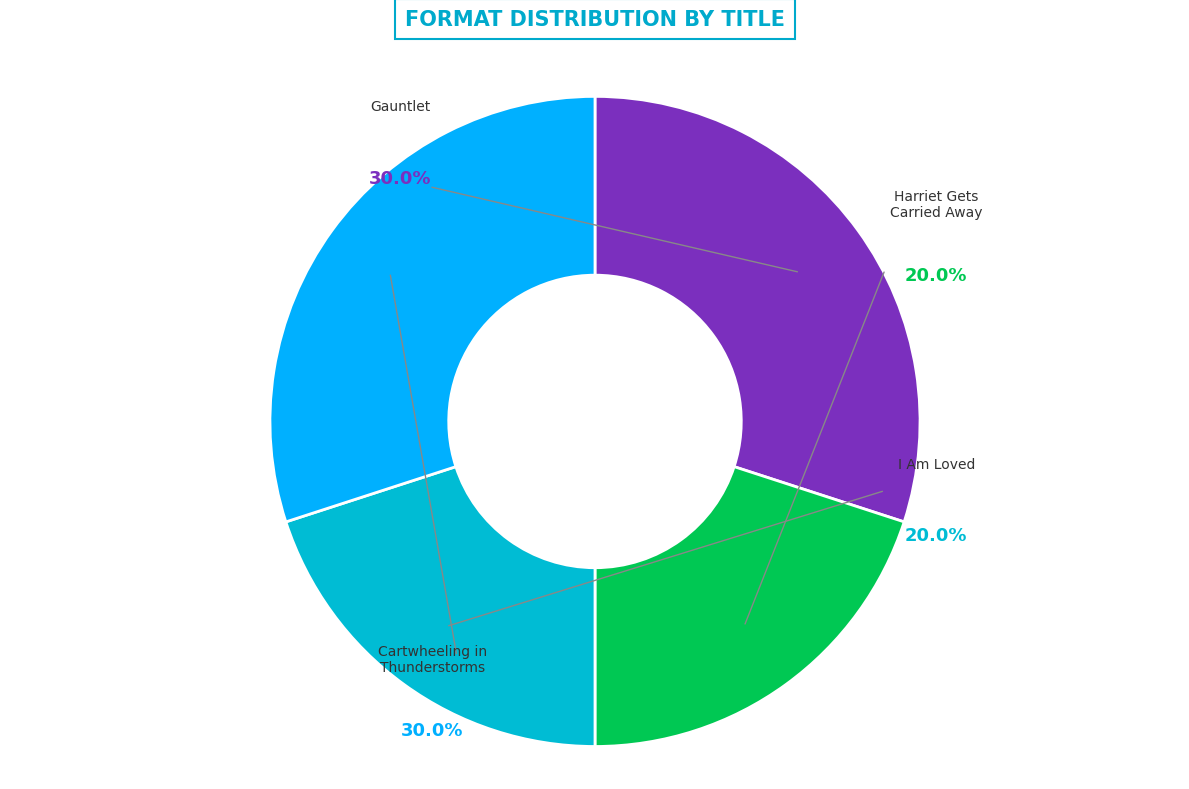

Which slice is the largest?

Gauntlet